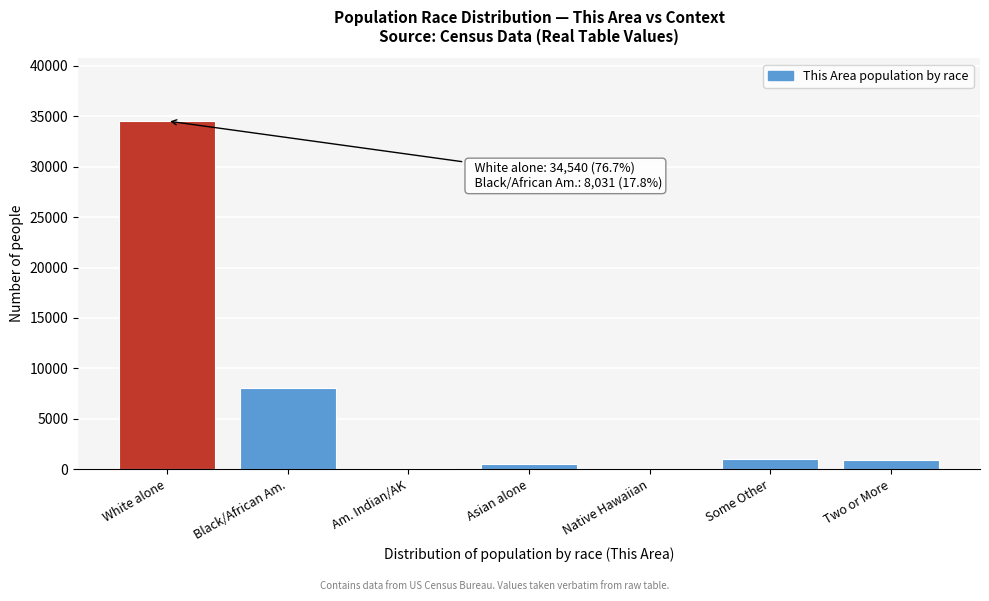

What is the greatest value displayed?

34540